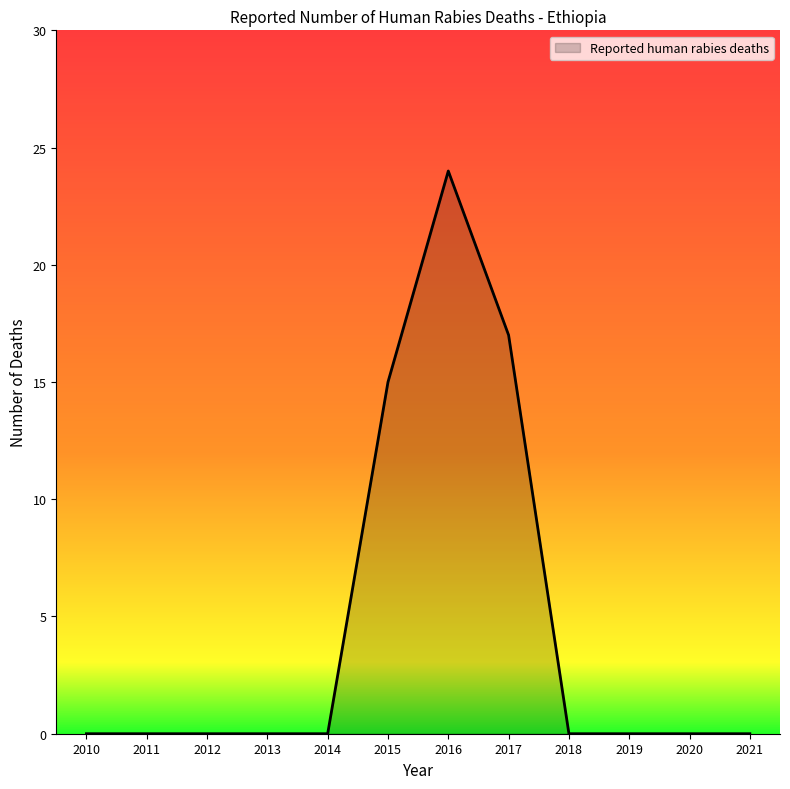

Which label corresponds to the largest value in the chart?

2016